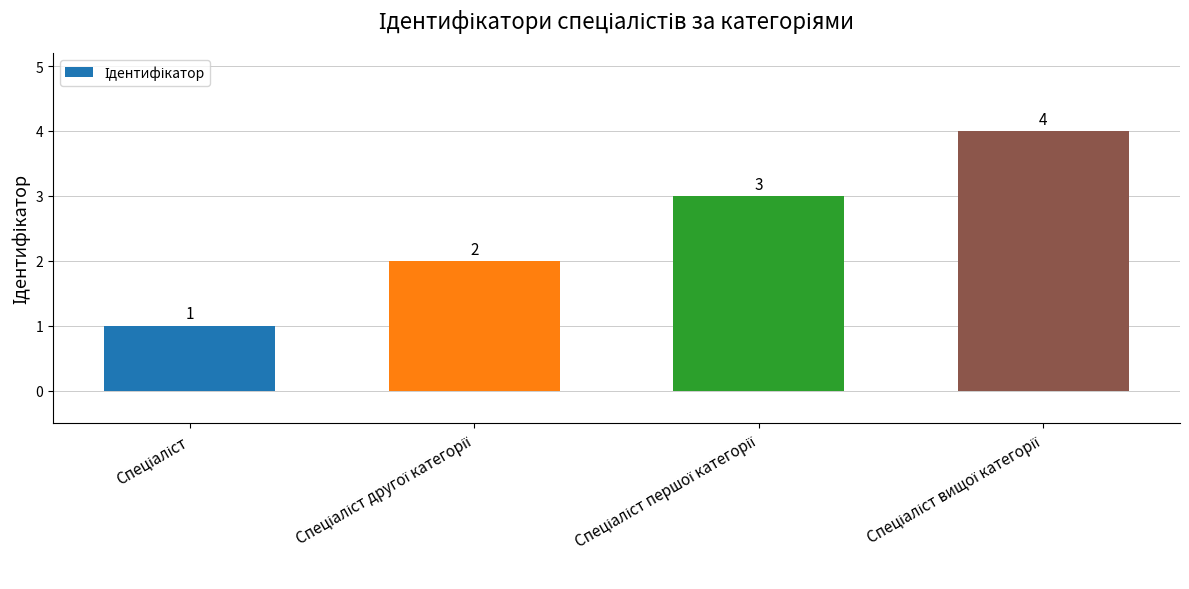

How many values are between 2 and 4?

3